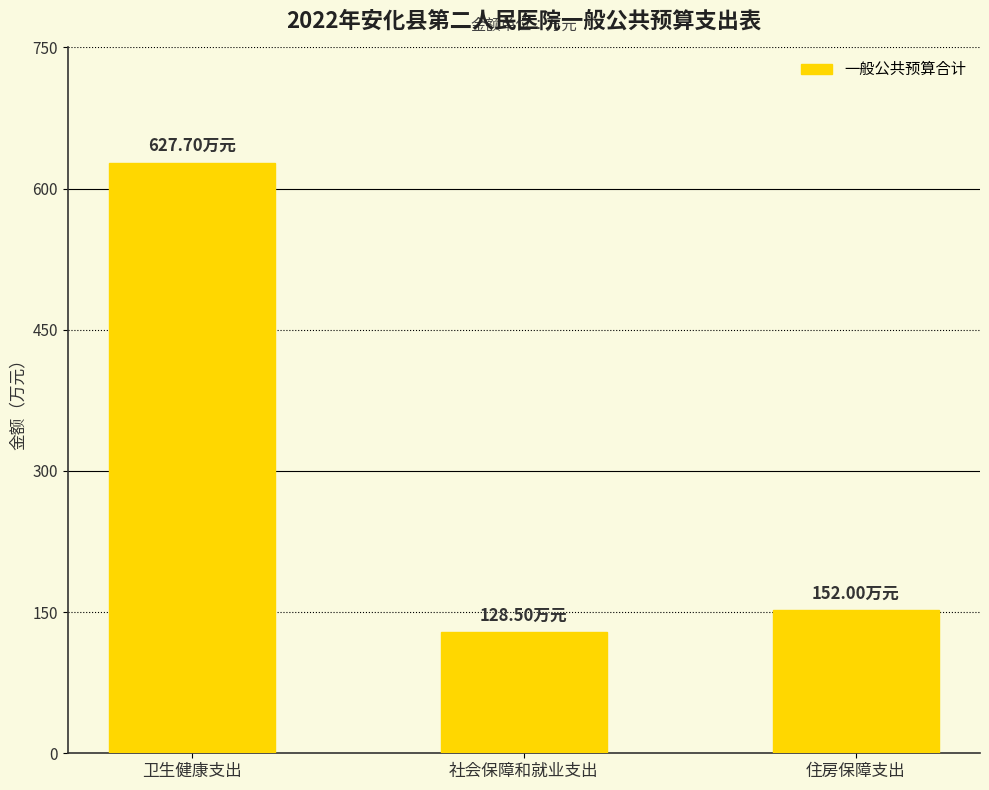

Read the value at 社会保障和就业支出.

128.5